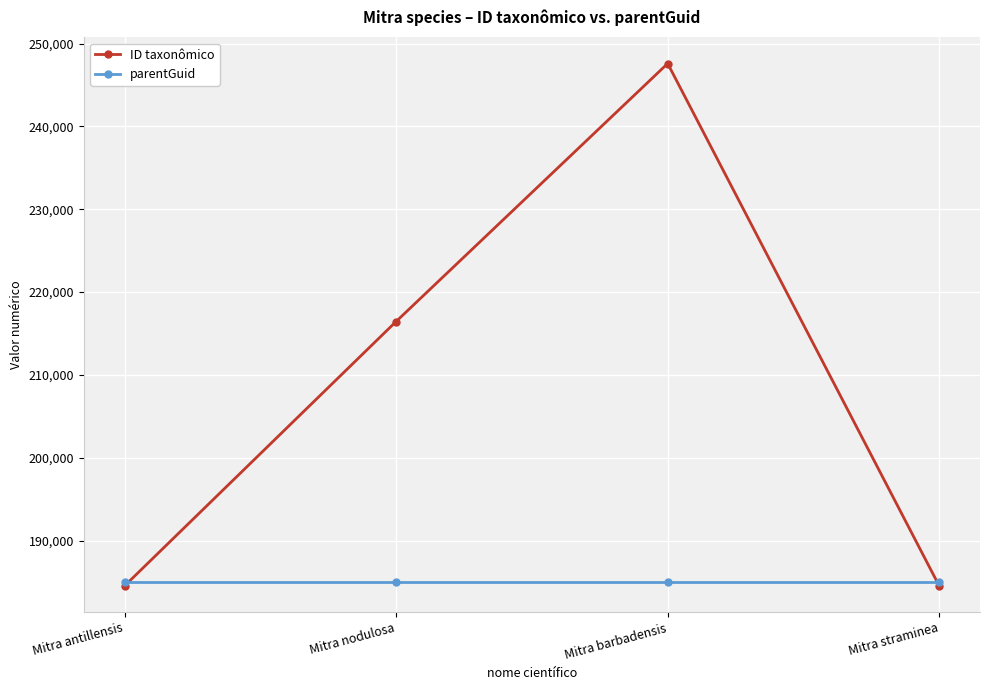

What are all the series names shown in the legend?

ID taxonômico, parentGuid